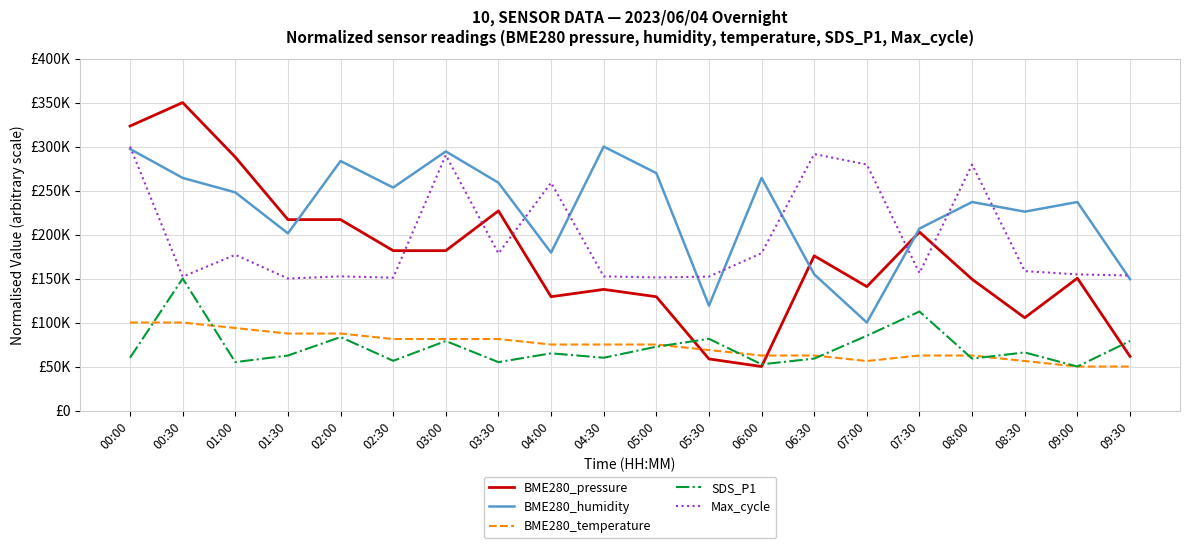

Reading left to right, transcribe all the data shown in this chart.

BME280_pressure: 00:00=323322.3	00:30=350000.0	01:00=288016.5	01:30=217008.3	02:00=217008.3	02:30=181702.5	03:00=181702.5	03:30=226925.6	04:00=129338.8	04:30=137669.4	05:00=129338.8	05:30=58628.1	06:00=50000.0	06:30=175851.2	07:00=140843.0	07:30=202826.4	08:00=149173.6	08:30=105438.0	09:00=150363.6	09:30=61504.1
BME280_humidity: 00:00=297260.3	00:30=264383.6	01:00=247945.2	01:30=201369.9	02:00=283561.6	02:30=253424.7	03:00=294520.5	03:30=258904.1	04:00=179452.1	04:30=300000.0	05:00=269863.0	05:30=119178.1	06:00=264383.6	06:30=154794.5	07:00=100000.0	07:30=206849.3	08:00=236986.3	08:30=226027.4	09:00=236986.3	09:30=149315.1
BME280_temperature: 00:00=100000.0	00:30=100000.0	01:00=93750.0	01:30=87500.0	02:00=87500.0	02:30=81250.0	03:00=81250.0	03:30=81250.0	04:00=75000.0	04:30=75000.0	05:00=75000.0	05:30=68750.0	06:00=62500.0	06:30=62500.0	07:00=56250.0	07:30=62500.0	08:00=62500.0	08:30=56250.0	09:00=50000.0	09:30=50000.0
SDS_P1: 00:00=60000.0	00:30=150000.0	01:00=55000.0	01:30=62500.0	02:00=83500.0	02:30=56500.0	03:00=79000.0	03:30=55000.0	04:00=65000.0	04:30=60000.0	05:00=72500.0	05:30=81500.0	06:00=52500.0	06:30=59000.0	07:00=85000.0	07:30=112500.0	08:00=59000.0	08:30=66000.0	09:00=50000.0	09:30=79000.0
Max_cycle: 00:00=300000.0	00:30=152196.7	01:00=176987.4	01:30=150000.0	02:00=152510.5	02:30=150941.4	03:00=290272.0	03:30=178556.5	04:00=258891.2	04:30=152510.5	05:00=151255.2	05:30=152196.7	06:00=178870.3	06:30=291527.2	07:00=279602.5	07:30=156276.2	08:00=279602.5	08:30=158472.8	09:00=154707.1	09:30=153451.9